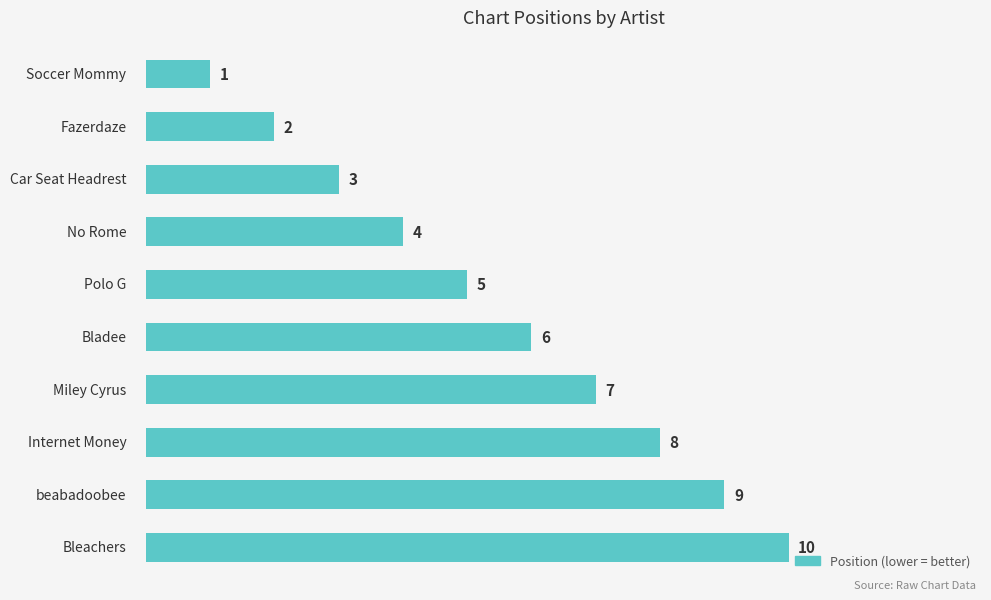

What is the sum of all values?

55